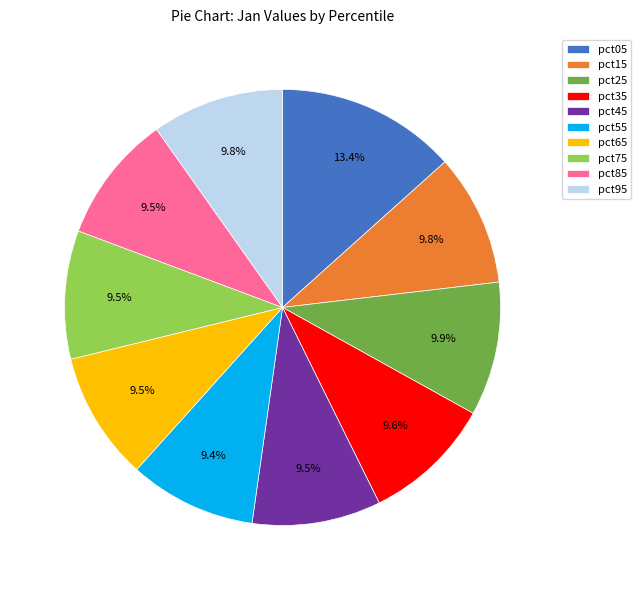

What is the ratio of the value at pct25 to the value at pct15?

1.0